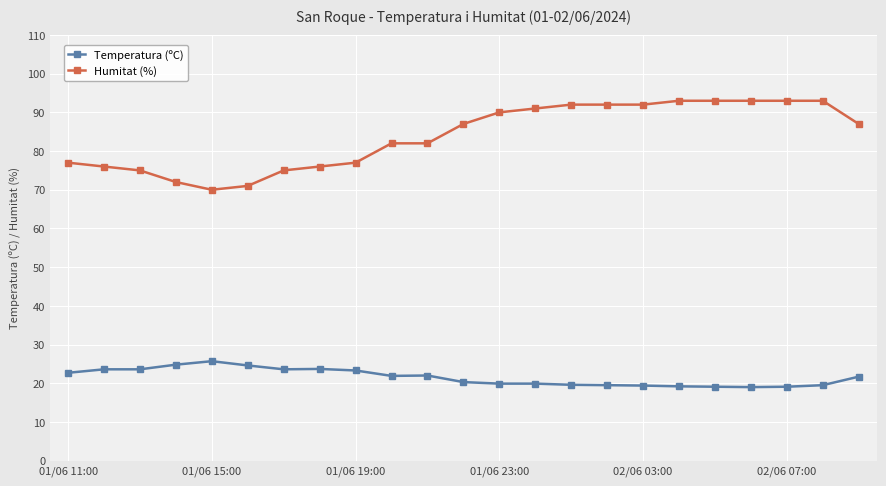

Which series has the largest total across all categories?

Humitat (%)